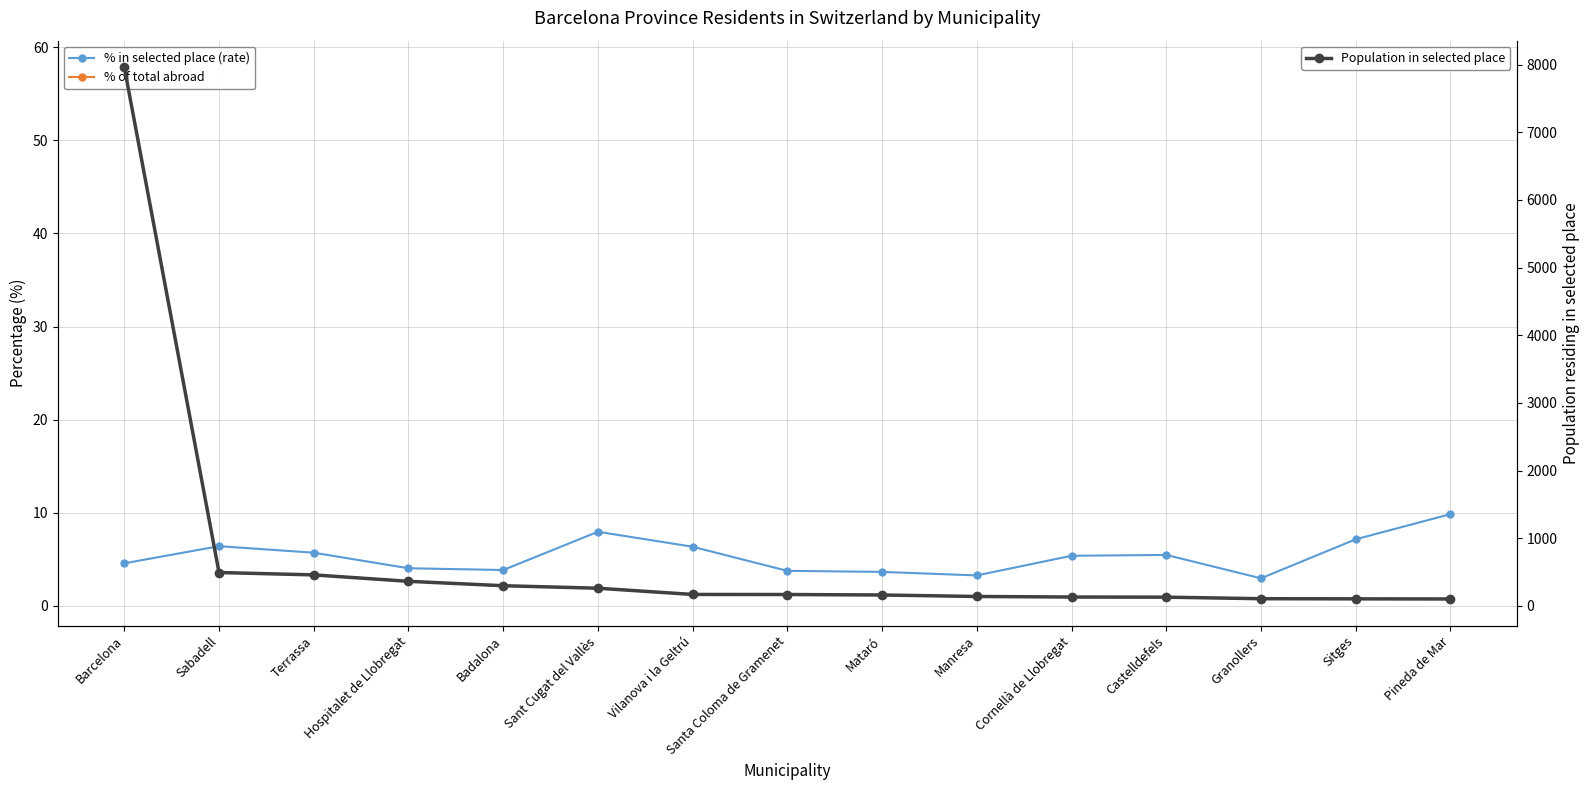

At which label does % in selected place (rate) reach its minimum?

Granollers